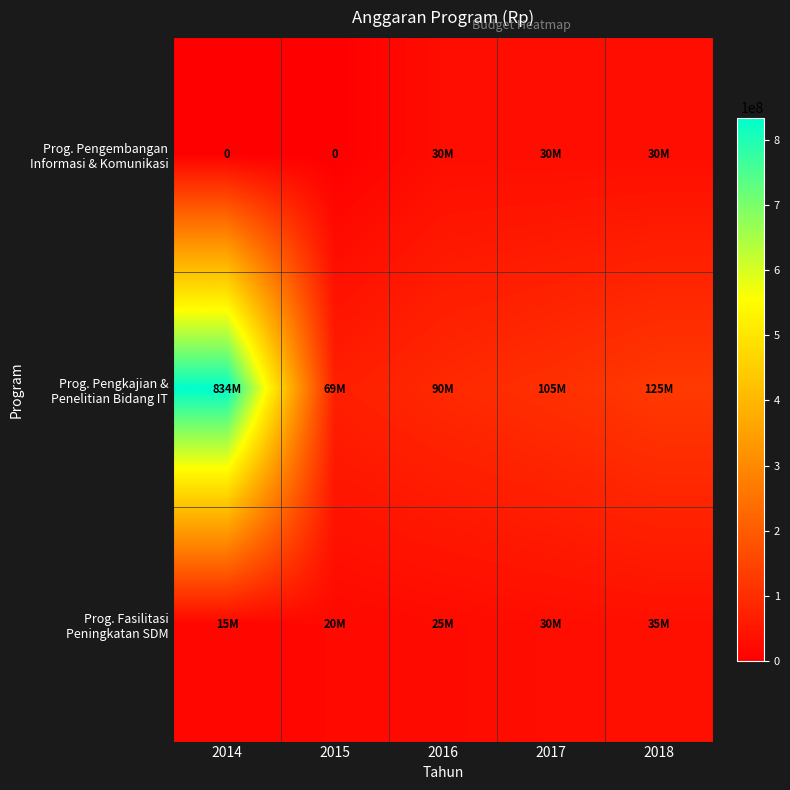

True or false: Prog. Pengkajian & Penelitian Bidang IT has a value of 37218543 at 2018.

False